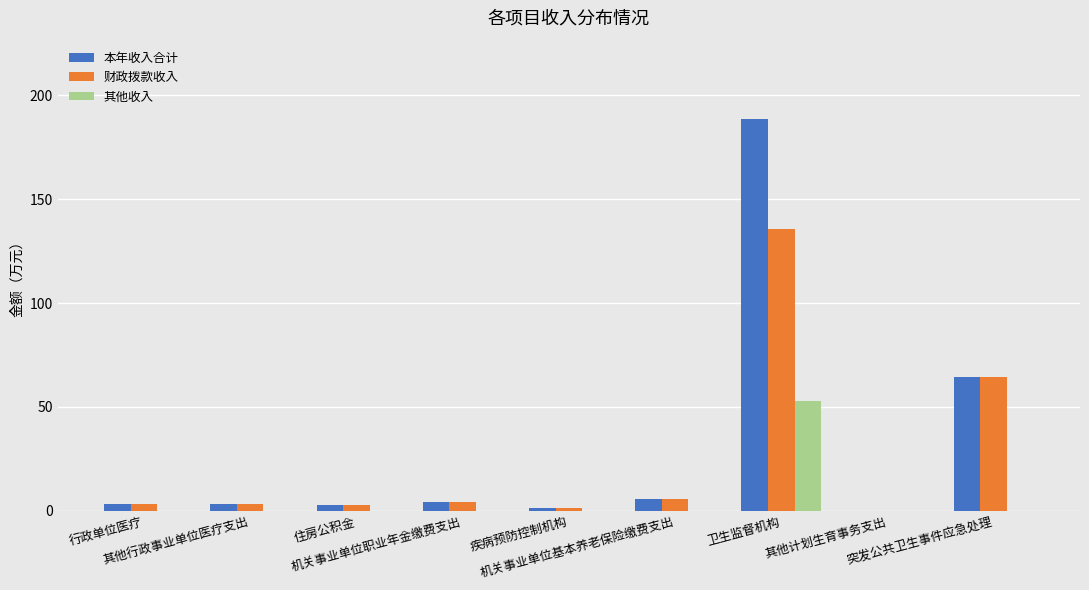

How many series are shown in this chart?

3